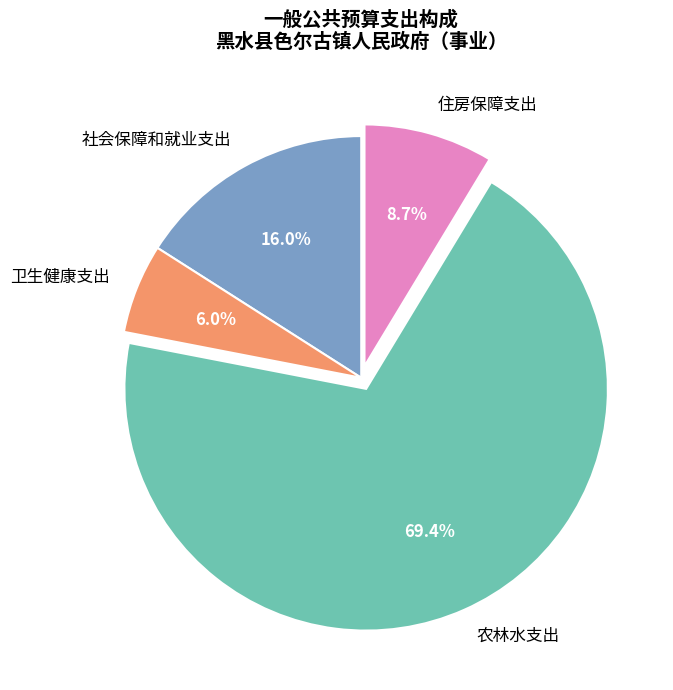

How many segments does this pie chart have?

4